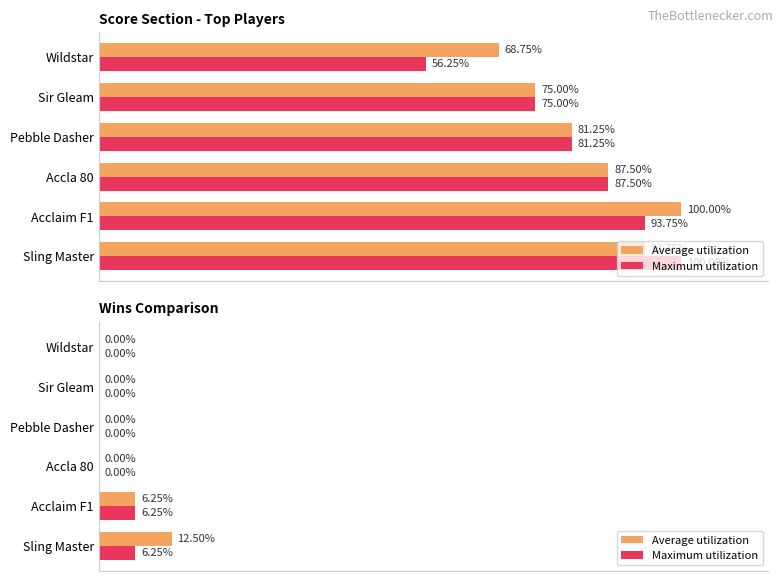

What is the value of the Maximum utilization bar at the 2nd from the left?

6.2